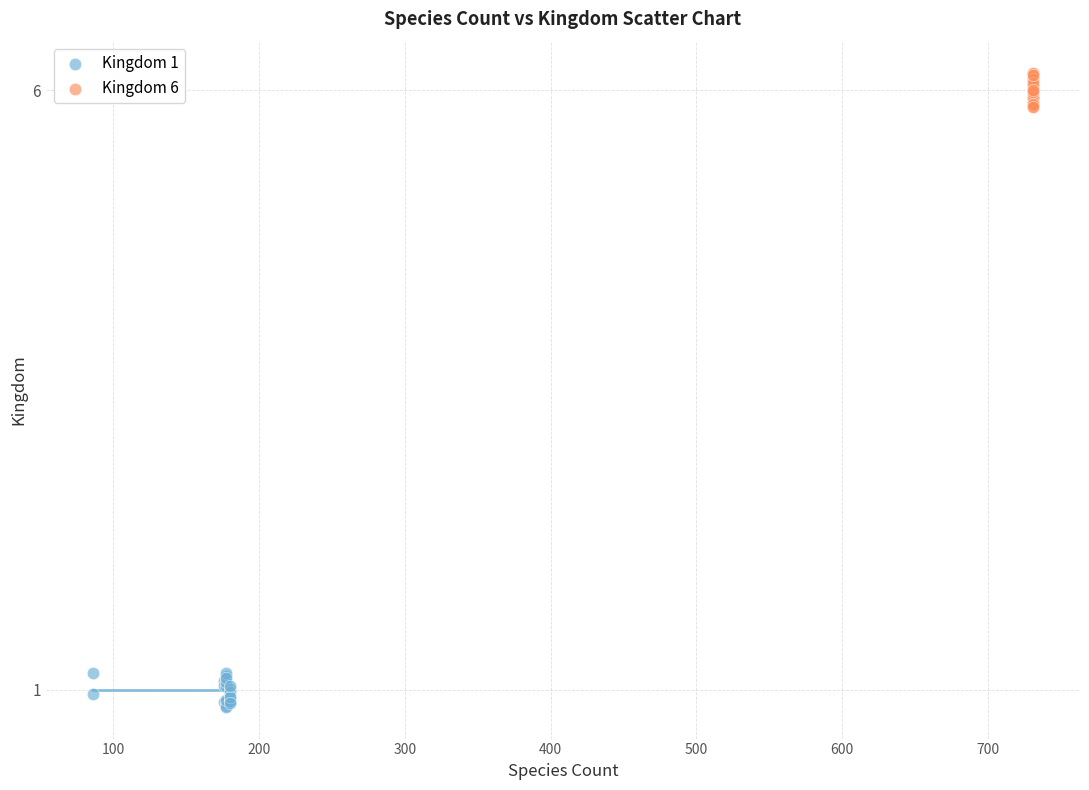

Which series contains the lowest Y value?

Kingdom 1